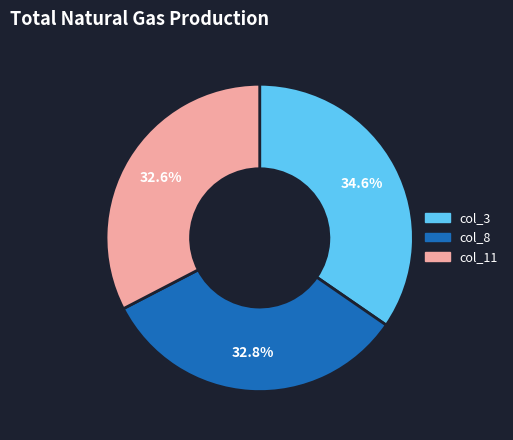

To the nearest percent, what is the average slice percentage?

33%